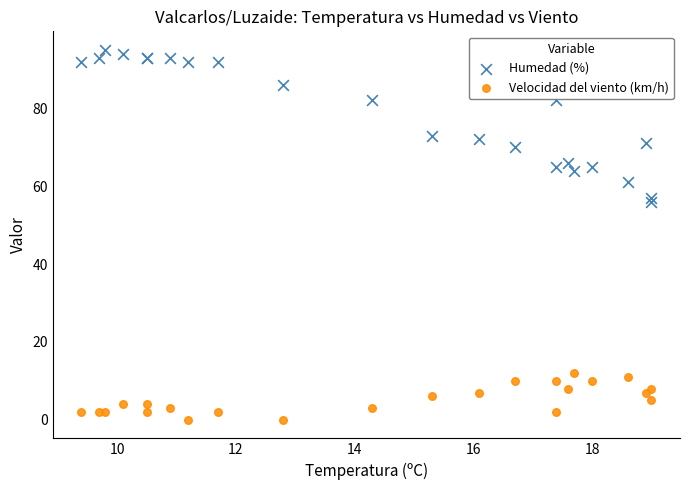

Which series contains the lowest Y value?

Velocidad del viento (km/h)